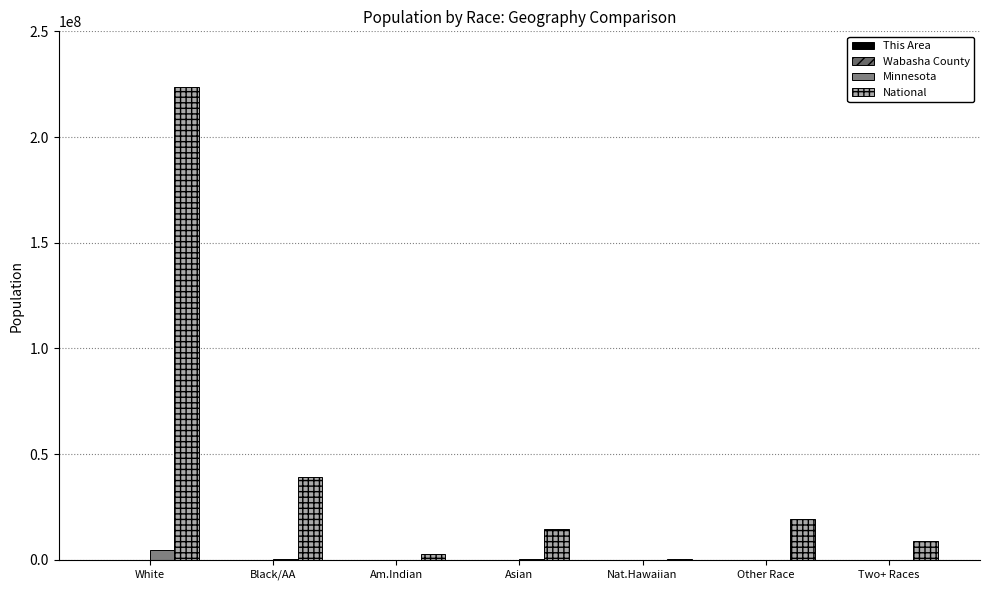

What is the total value across all series at Two+ Races?

9134435